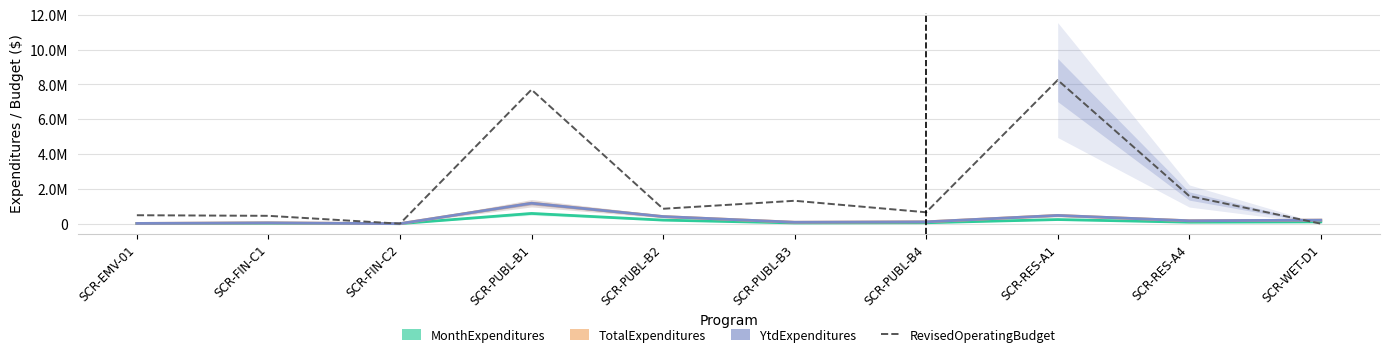

What are all the series names shown in the legend?

MonthExpenditures, TotalExpenditures, YtdExpenditures, RevisedOperatingBudget